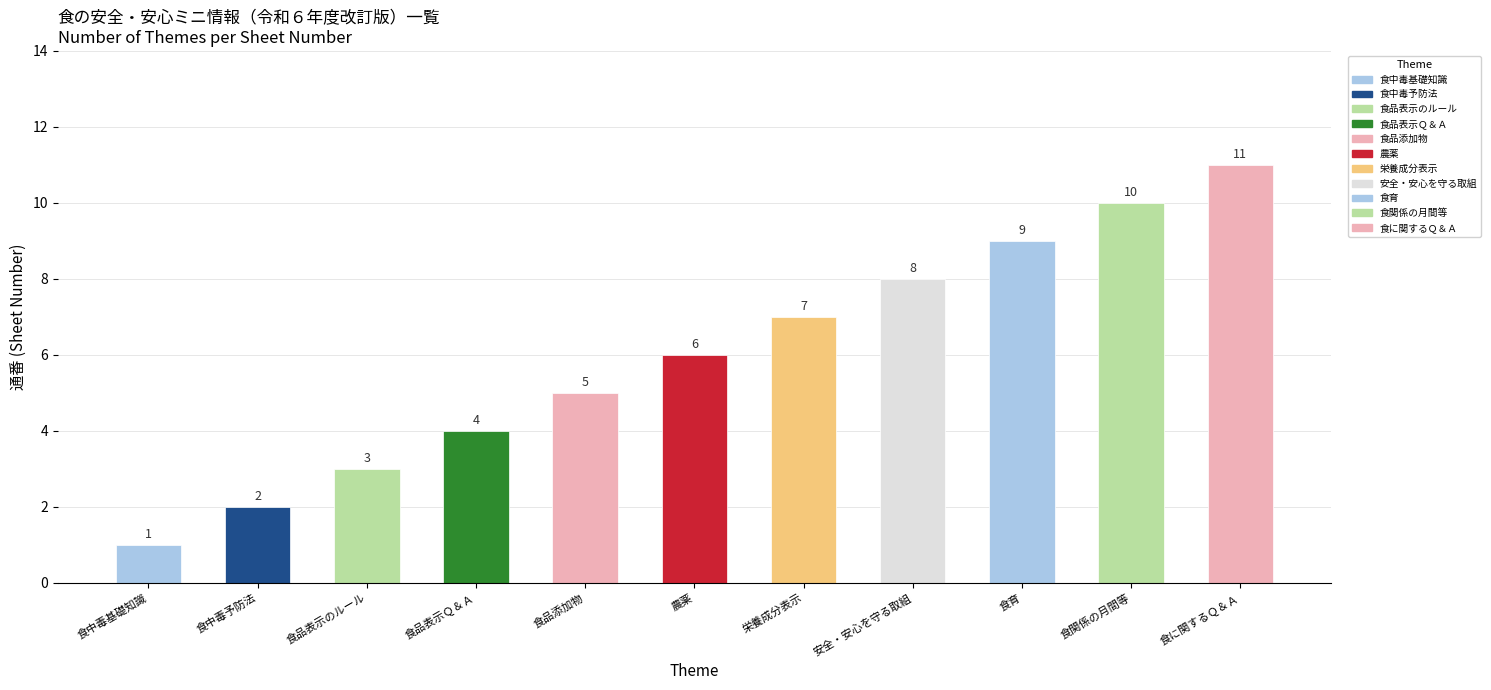

Is it true that the value at 食育 is 2?

False